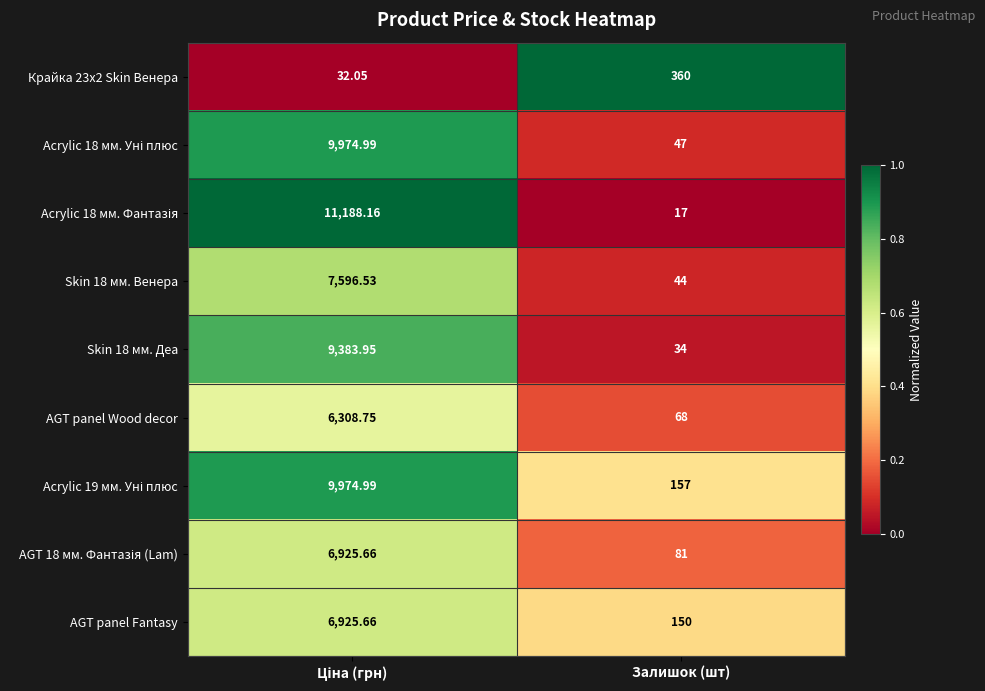

What is the difference between the highest and lowest values at Залишок (шт)?

343.0